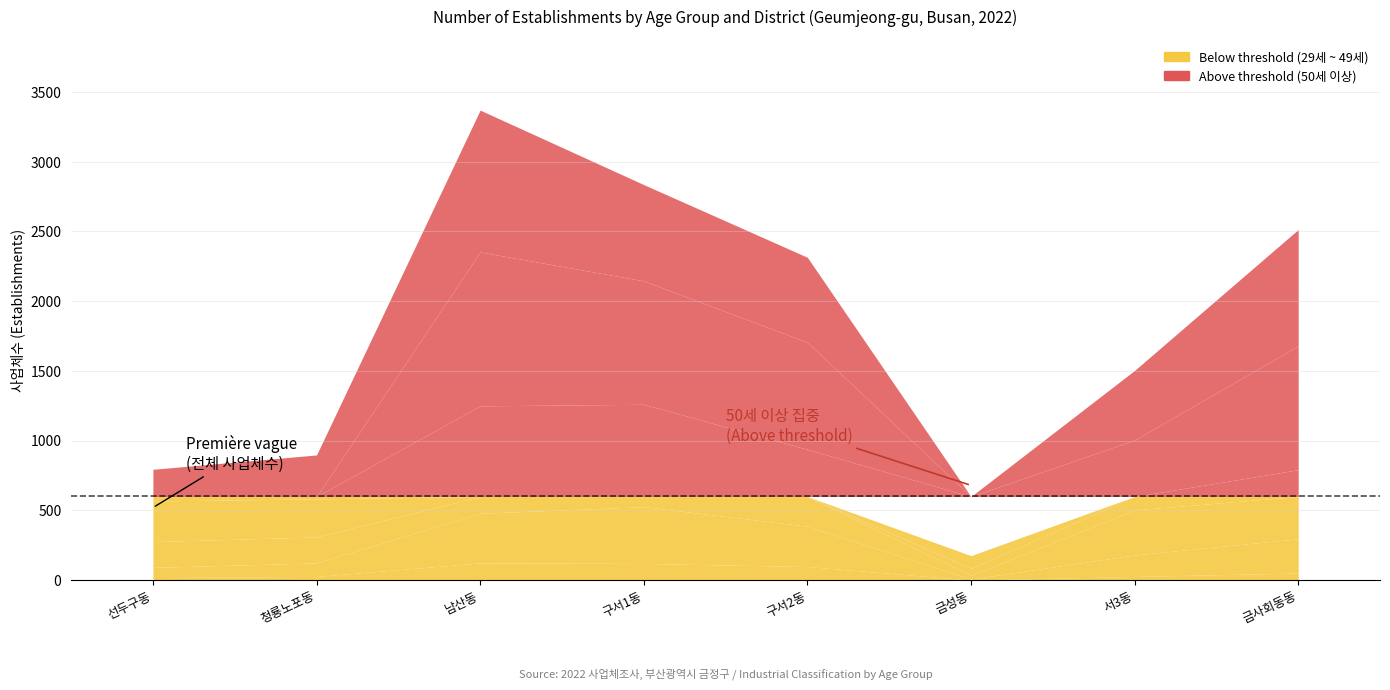

What is the sum of the 40 ~ 49세 values at 청룡노포동 and 금성동?

212